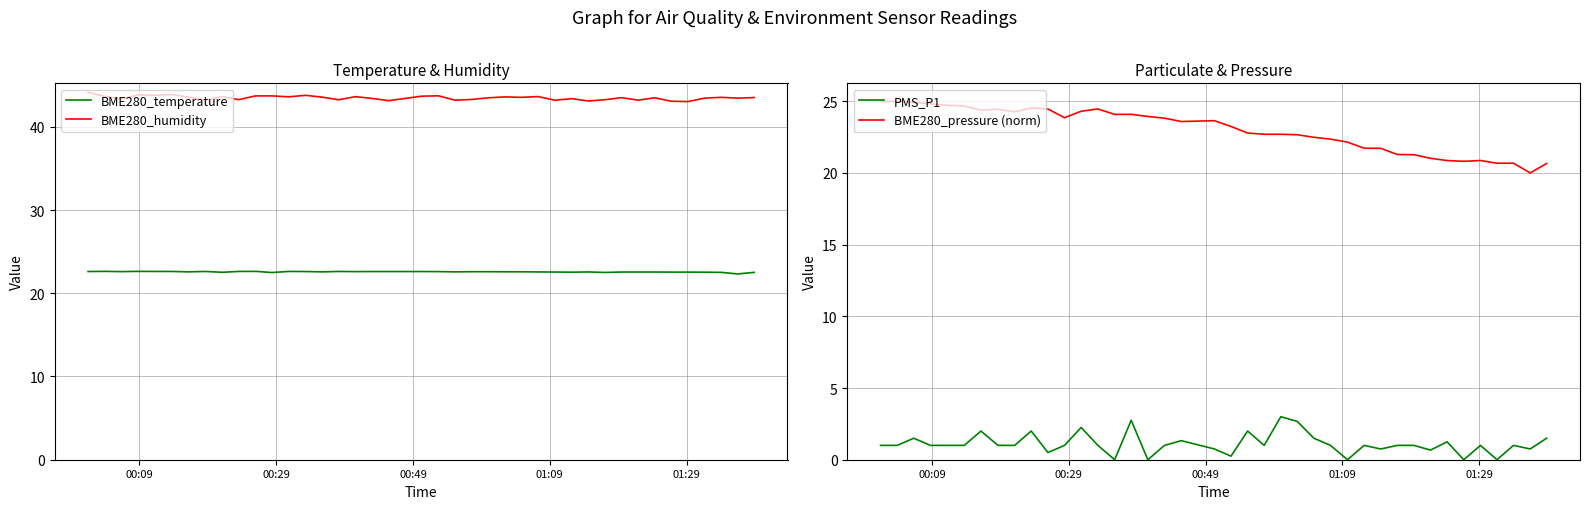

Reading right to left, transcribe all the data shown in this chart.

BME280_temperature: 22.5	22.3	22.5	22.5	22.5	22.5	22.6	22.6	22.6	22.5	22.6	22.5	22.6	22.6	22.6	22.6	22.6	22.6	22.6	22.6	22.6	22.6	22.6	22.6	22.6	22.6	22.6	22.6	22.5	22.6	22.6	22.5	22.6	22.6	22.6	22.6	22.6	22.6	22.6	22.6
BME280_humidity: 43.5	43.4	43.5	43.4	43.0	43.1	43.5	43.2	43.5	43.2	43.1	43.4	43.2	43.6	43.5	43.6	43.5	43.3	43.2	43.7	43.7	43.1	43.4	43.6	43.2	43.6	43.8	43.6	43.7	43.7	43.3	43.6	43.2	43.6	43.9	43.8	43.8	43.4	43.7	44.1
PMS_P1: 1.5	0.8	1.0	0.0	1.0	0.0	1.2	0.7	1.0	1.0	0.8	1.0	0.0	1.0	1.5	2.7	3.0	1.0	2.0	0.2	0.8	1.3	1.0	0.0	2.8	0.0	1.0	2.2	1.0	0.5	2.0	1.0	1.0	2.0	1.0	1.0	1.0	1.5	1.0	1.0
BME280_pressure (norm): 20.7	20.0	20.7	20.7	20.9	20.8	20.9	21.0	21.3	21.3	21.7	21.7	22.1	22.4	22.5	22.7	22.7	22.7	22.8	23.2	23.6	23.6	23.8	23.9	24.1	24.1	24.5	24.3	23.9	24.5	24.5	24.3	24.4	24.4	24.7	24.7	24.8	24.9	25.0	25.0